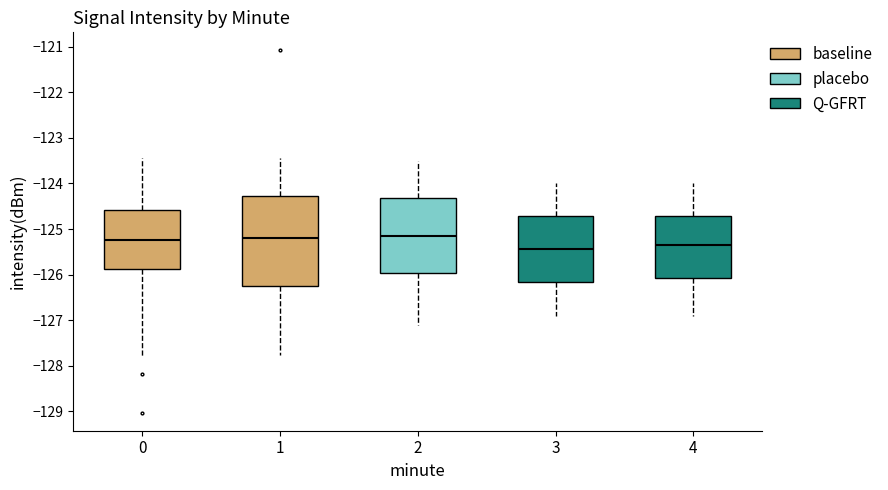

Reading left to right, transcribe this box plot: for each box, give where its median line is, the range the box spans, and where its two whiskers end, as read against the y-axis. The values are not printed on the chart, so give them approximately, as read against the axis.

0: median -125.2, box -125.9 to -124.6, whiskers -127.8 to -123.4
1: median -125.2, box -126.2 to -124.3, whiskers -127.8 to -123.4
2: median -125.1, box -126.0 to -124.3, whiskers -127.1 to -123.5
3: median -125.4, box -126.2 to -124.7, whiskers -126.9 to -124.0
4: median -125.3, box -126.1 to -124.7, whiskers -126.9 to -124.0